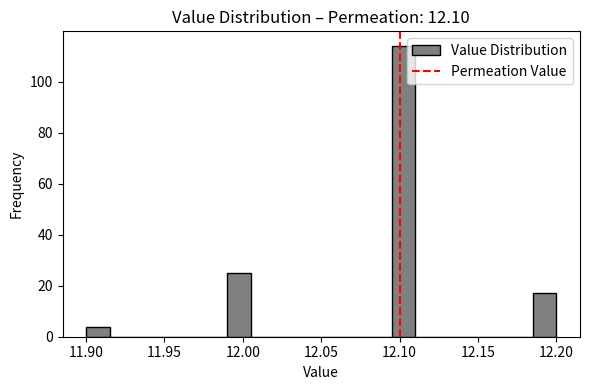

Read against the x-axis, roughly where is the centre of the tallest bar?

12.105